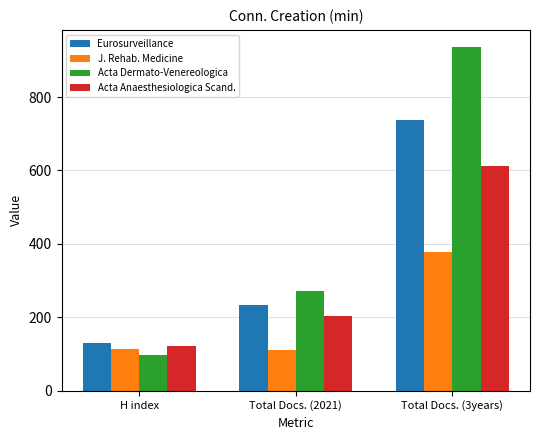

Are the bars grouped side by side (vs. stacked)?

Yes